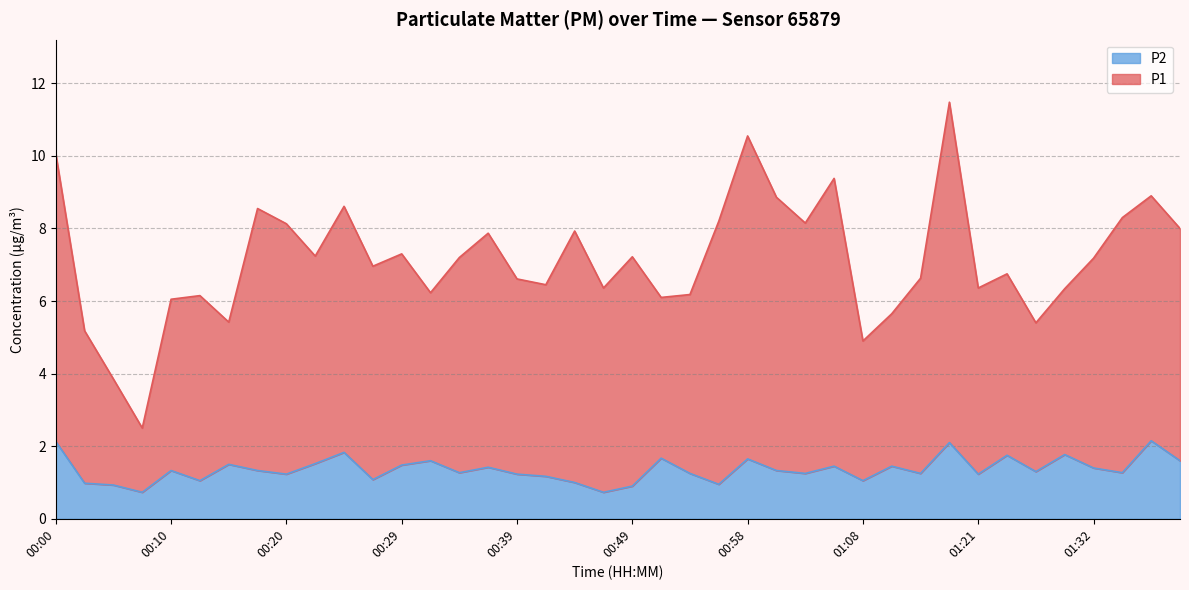

True or false: P1 has more than 0 points higher than both neighbors.

True